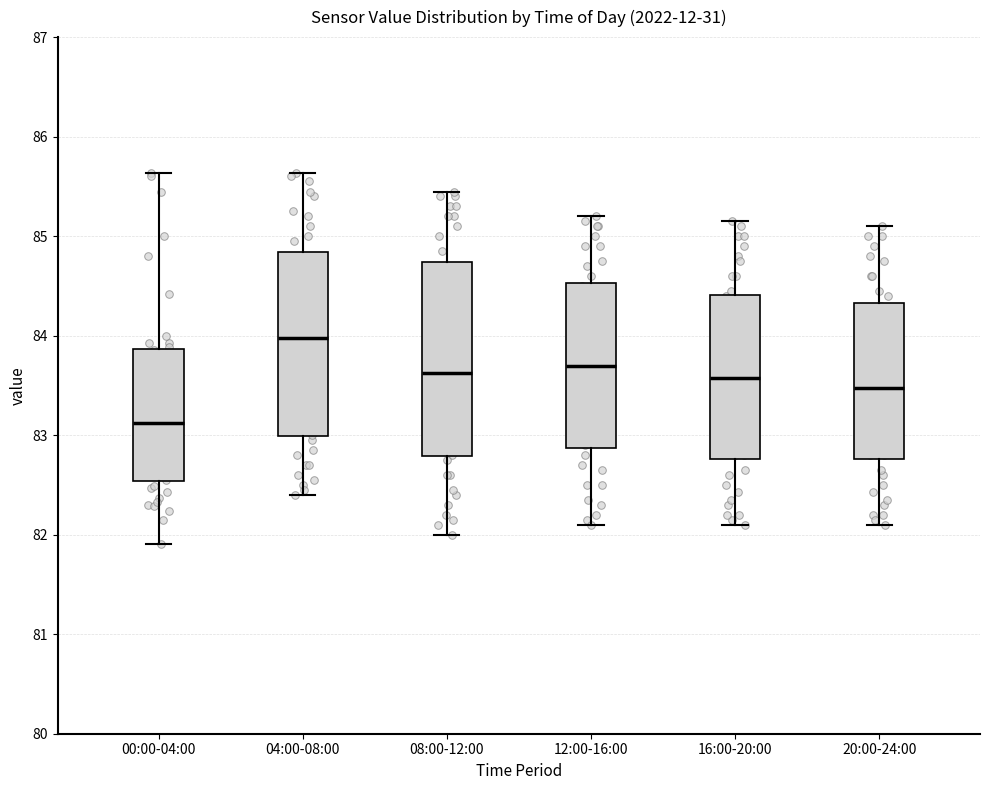

Reading left to right, transcribe this box plot: for each box, give where its median line is, the range the box spans, and where its two whiskers end, as read against the y-axis. The values are not printed on the chart, so give them approximately, as read against the axis.

00:00-04:00: median 83.1, box 82.5 to 83.9, whiskers 81.9 to 85.6
04:00-08:00: median 84.0, box 83.0 to 84.8, whiskers 82.4 to 85.6
08:00-12:00: median 83.6, box 82.8 to 84.7, whiskers 82.0 to 85.4
12:00-16:00: median 83.7, box 82.9 to 84.5, whiskers 82.1 to 85.2
16:00-20:00: median 83.6, box 82.8 to 84.4, whiskers 82.1 to 85.2
20:00-24:00: median 83.5, box 82.8 to 84.3, whiskers 82.1 to 85.1